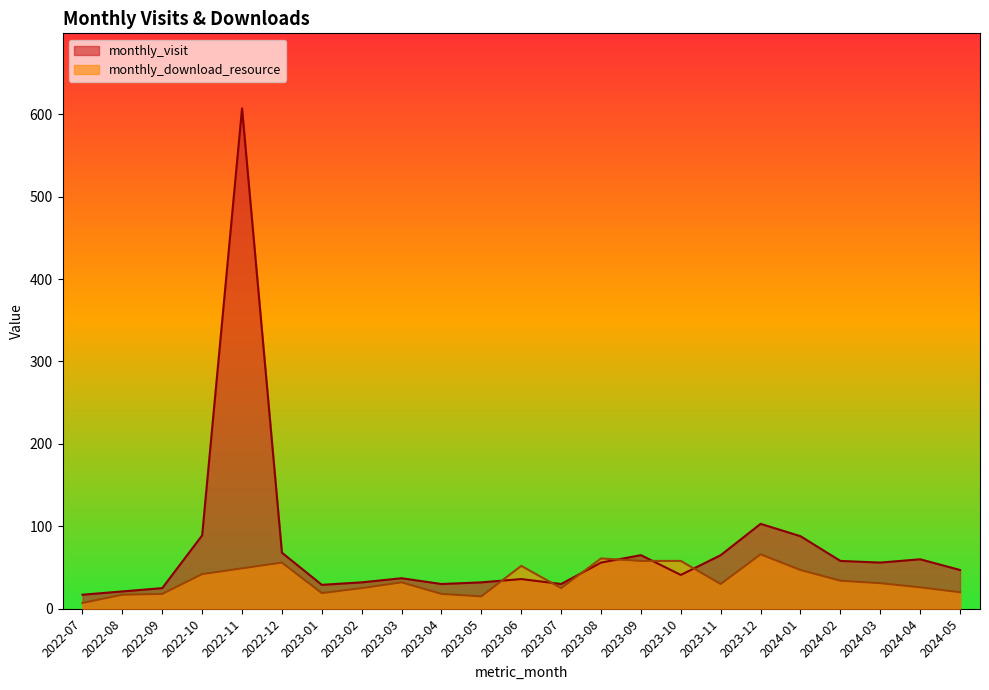

At which category does monthly_visit reach its first local valley?

2023-01